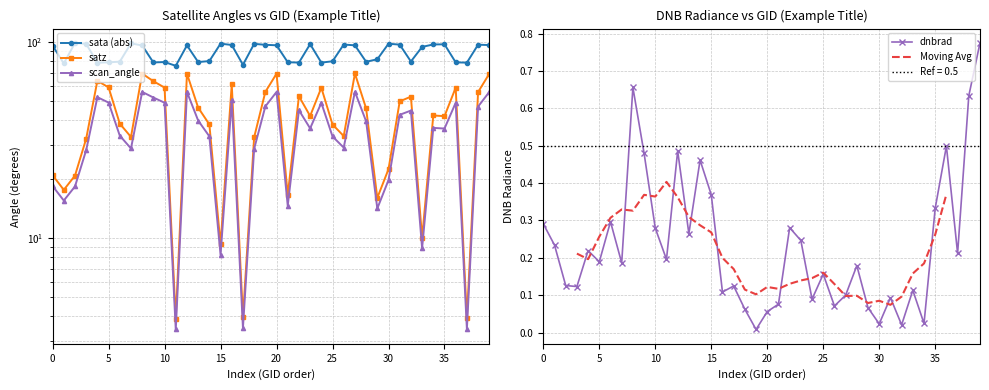

Is it true that sata equals 19.1 at 138438?

False